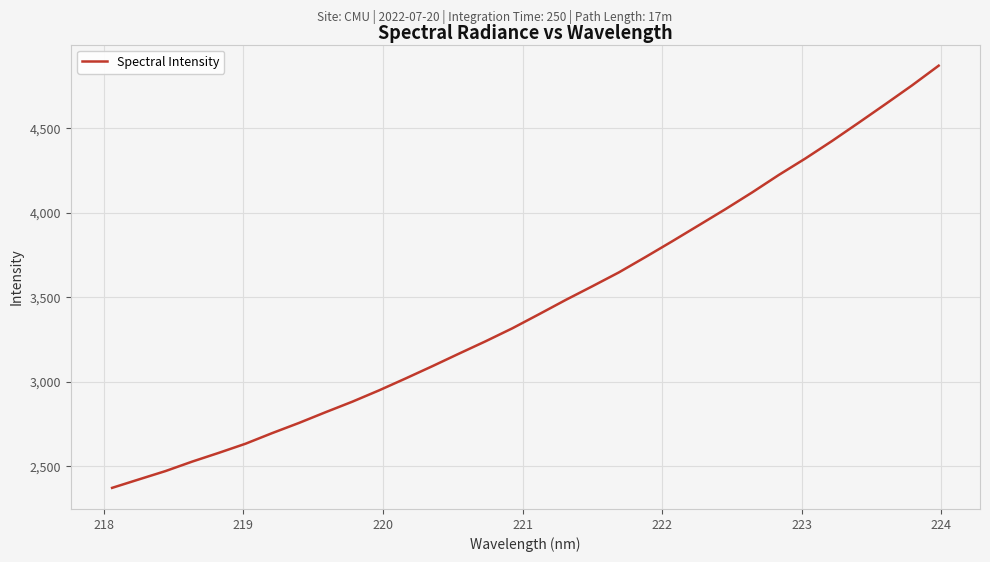

What is the greatest value displayed?

4870.0